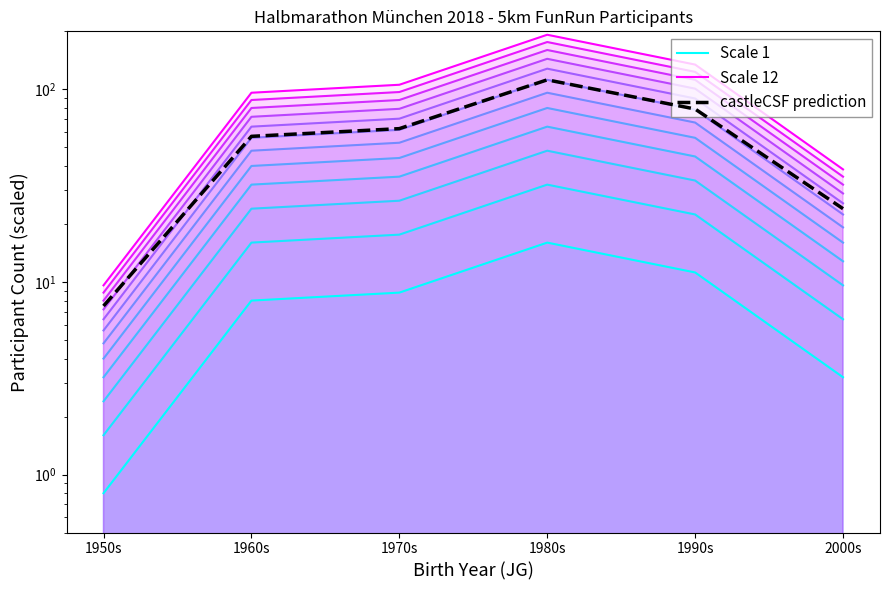

How many categories are shown in the chart?

6